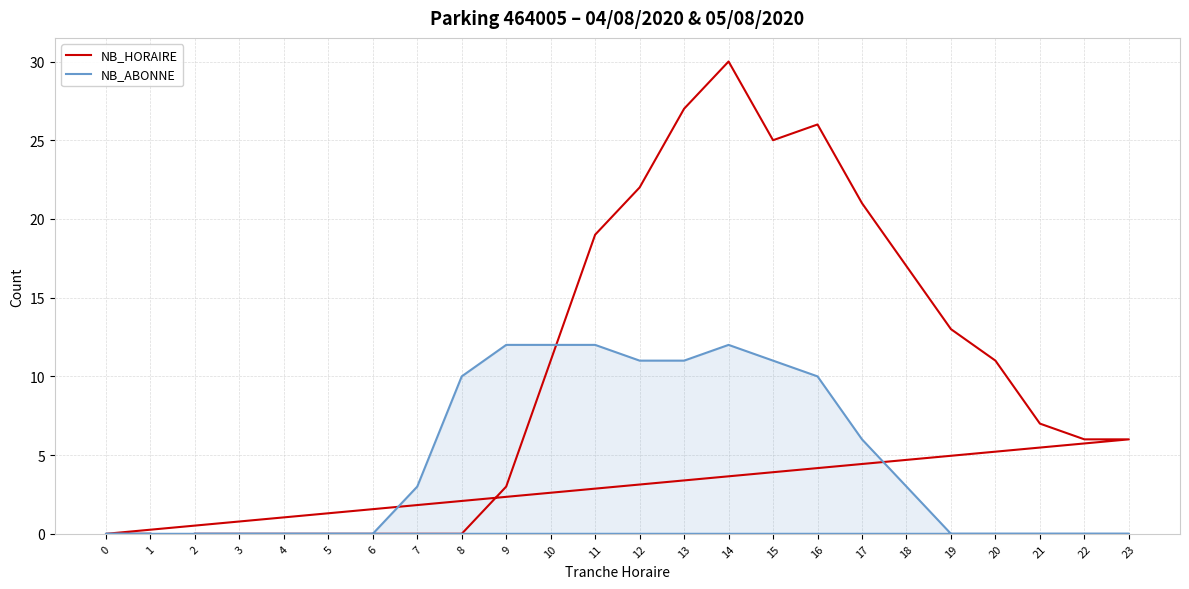

Which has a higher value, 4 or 2?

4